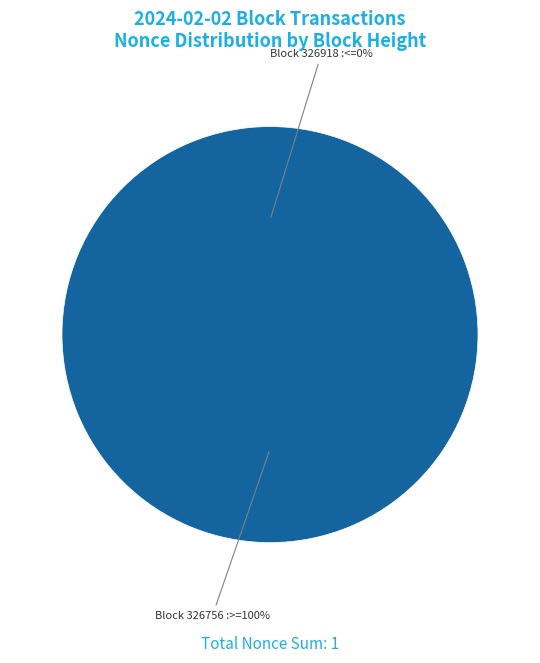

To the nearest percent, what is the combined percentage of 326918 and 326756?

100%